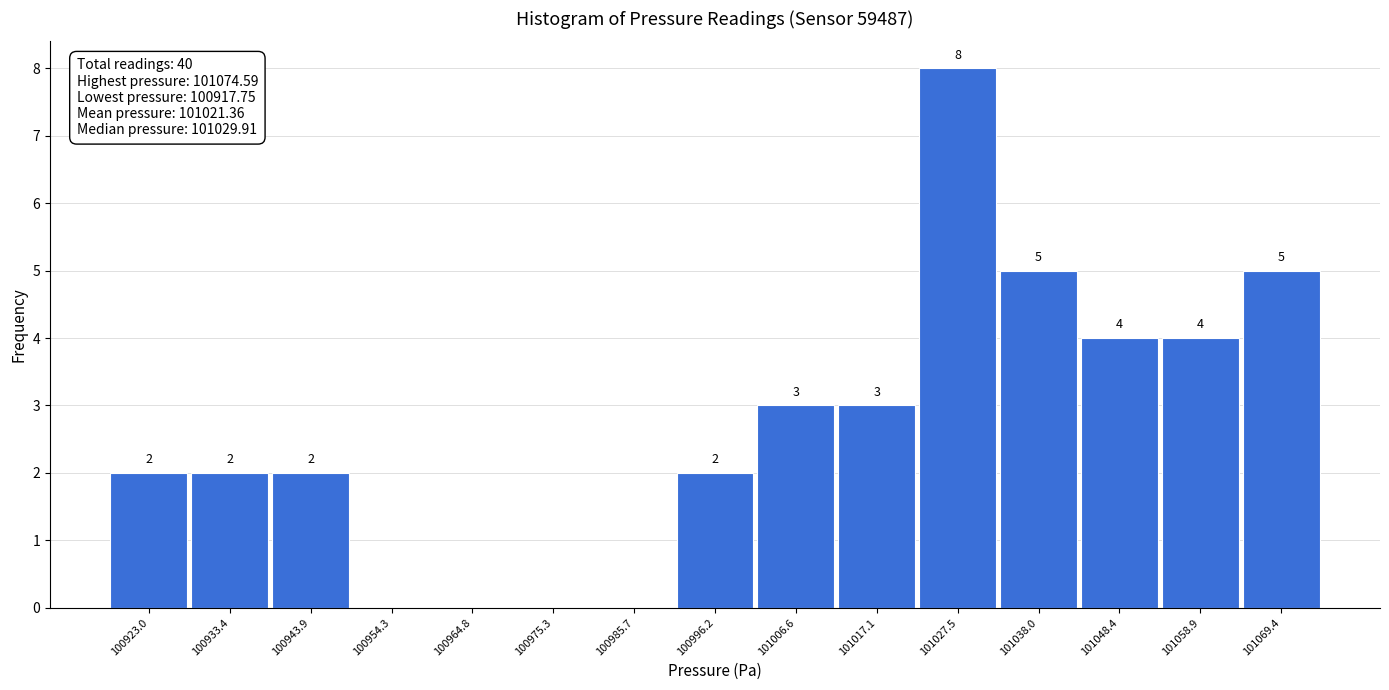

Which range on the x-axis has the tallest bar?

101022 to 101032